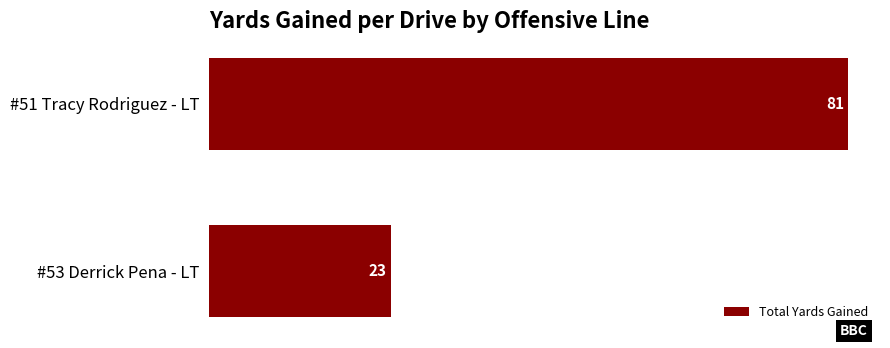

What is the ratio of the value at #51 Tracy Rodriguez - LT to the value at #53 Derrick Pena - LT?

3.5